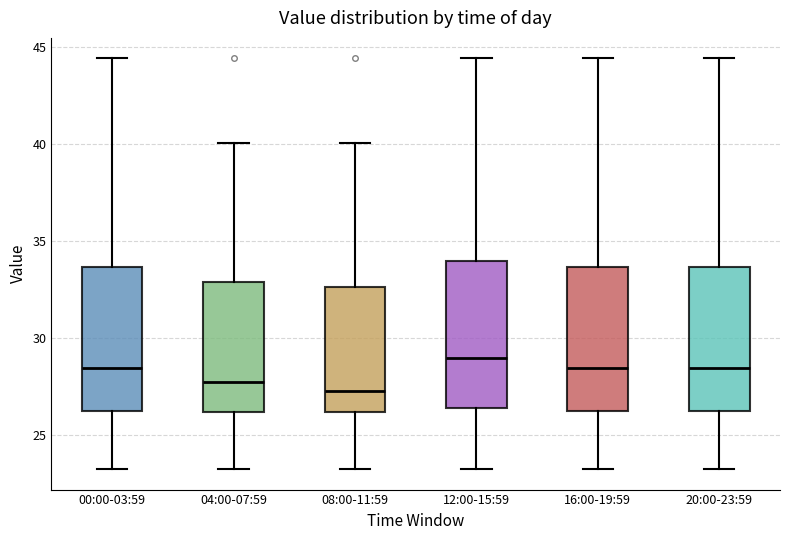

Reading left to right, read every box against the y-axis: the position of its median line, the range the box covers, and the ends of its whiskers. The values are not printed on the chart, so give them approximately, as read against the axis.

00:00-03:59: median 28.5, box 26.5 to 33.5, whiskers 23.5 to 44.5
04:00-07:59: median 27.5, box 26.0 to 33.0, whiskers 23.5 to 40.0
08:00-11:59: median 27.5, box 26.0 to 32.5, whiskers 23.5 to 40.0
12:00-15:59: median 29.0, box 26.5 to 34.0, whiskers 23.5 to 44.5
16:00-19:59: median 28.5, box 26.5 to 33.5, whiskers 23.5 to 44.5
20:00-23:59: median 28.5, box 26.5 to 33.5, whiskers 23.5 to 44.5